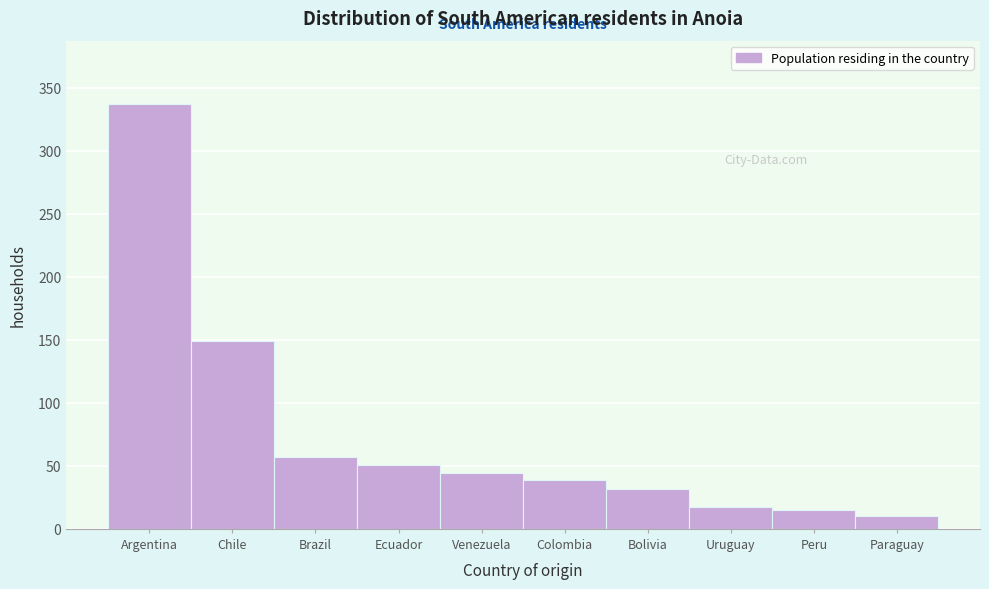

Reading left to right, what are all the values shown in this chart?

Argentina=337	Chile=149	Brazil=57	Ecuador=51	Venezuela=44	Colombia=39	Bolivia=32	Uruguay=17	Peru=15	Paraguay=10